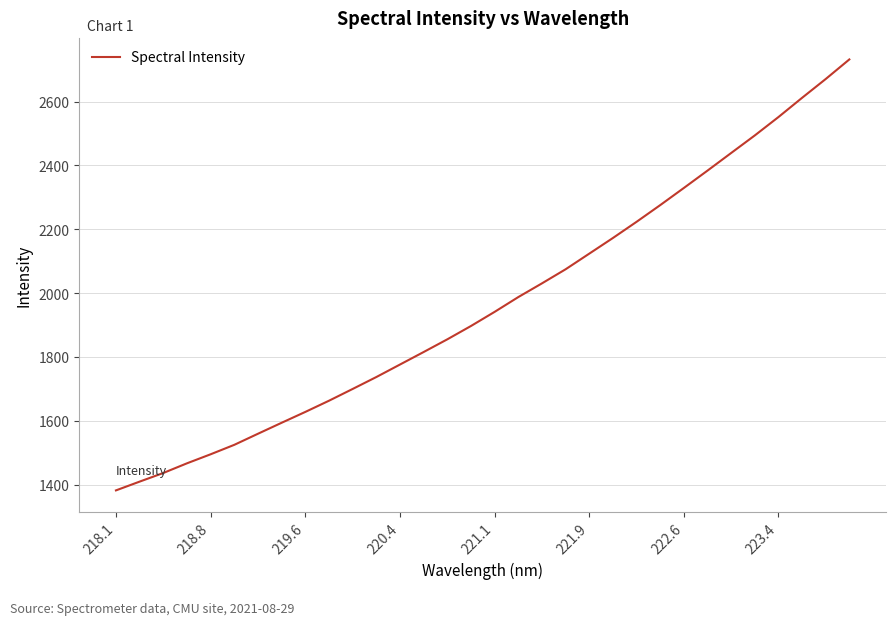

What is the difference between the maximum and minimum values?

1350.9